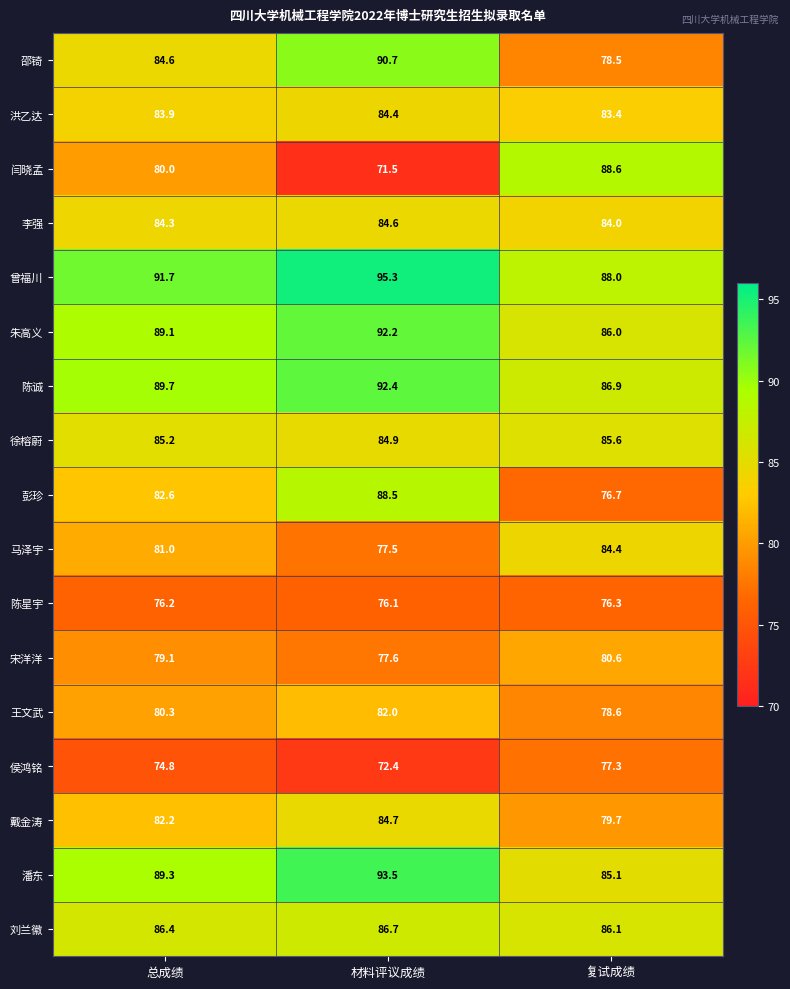

The value of 王文武 at 总成绩 is 140.5. True or false?

False